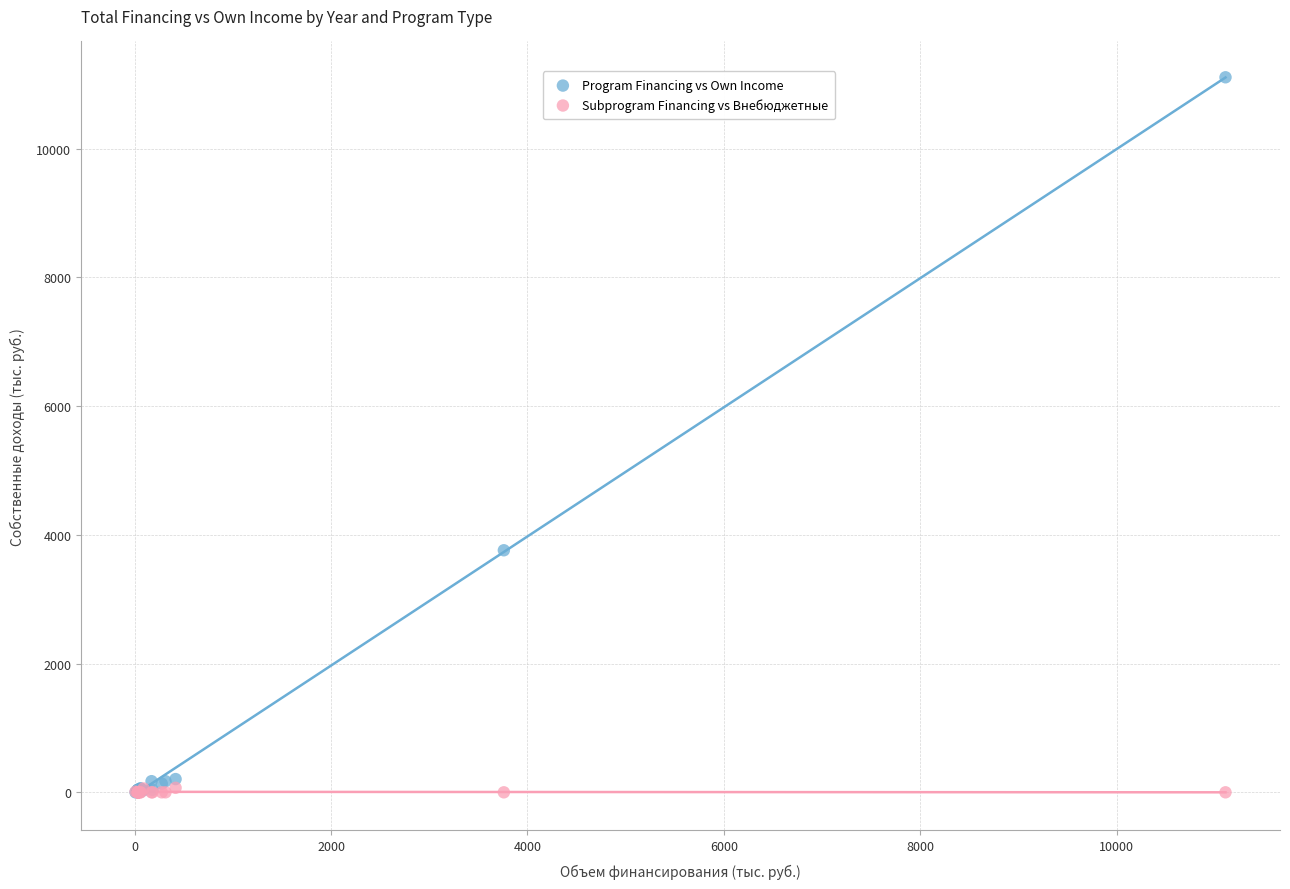

In the Program Financing vs Own Income series, what Y value is closest to 5553?

3760.0